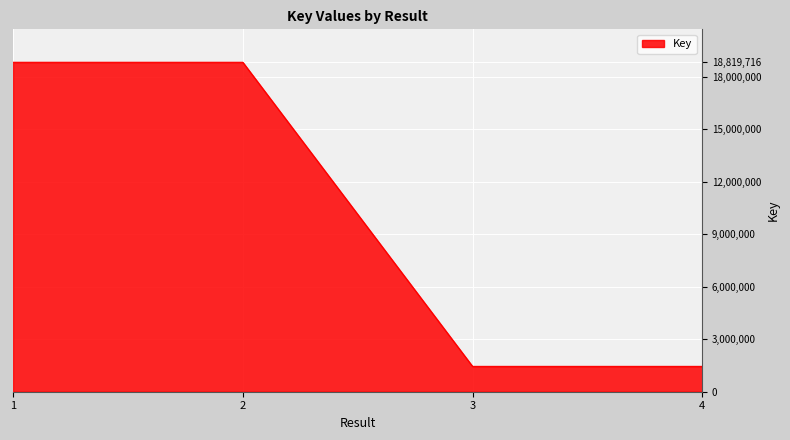

Does the chart have visible grid lines?

Yes